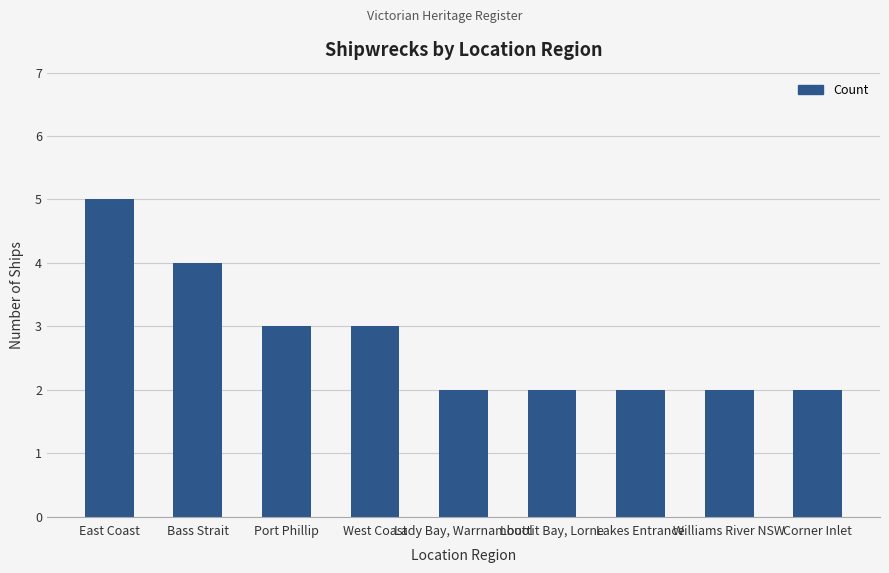

Which category has the highest value across all series?

East Coast